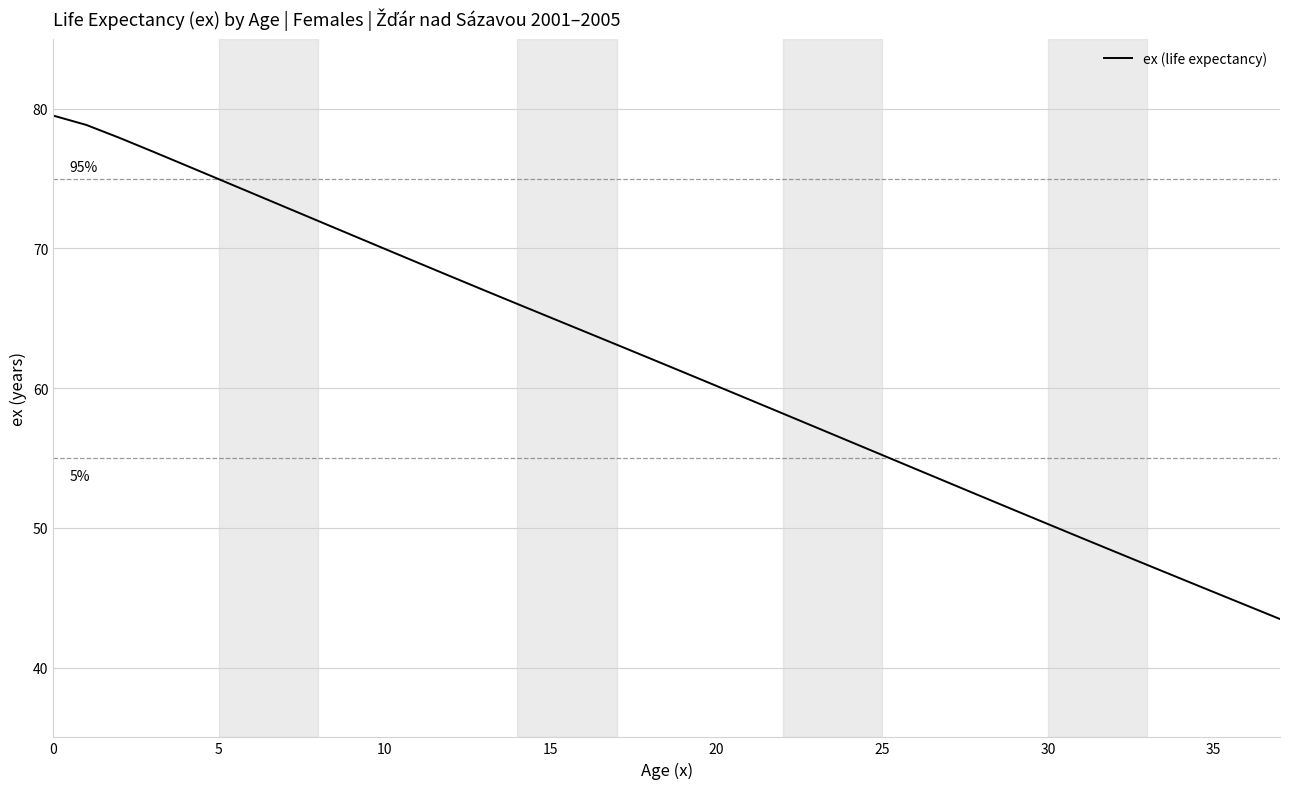

Reading left to right, transcribe all the data shown in this chart.

79.5	78.8	77.9	76.9	75.9	74.9	74.0	73.0	72.0	71.0	70.0	69.0	68.0	67.0	66.0	65.0	64.1	63.1	62.1	61.1	60.2	59.2	58.2	57.2	56.2	55.2	54.2	53.2	52.2	51.3	50.3	49.3	48.3	47.3	46.4	45.4	44.4	43.5